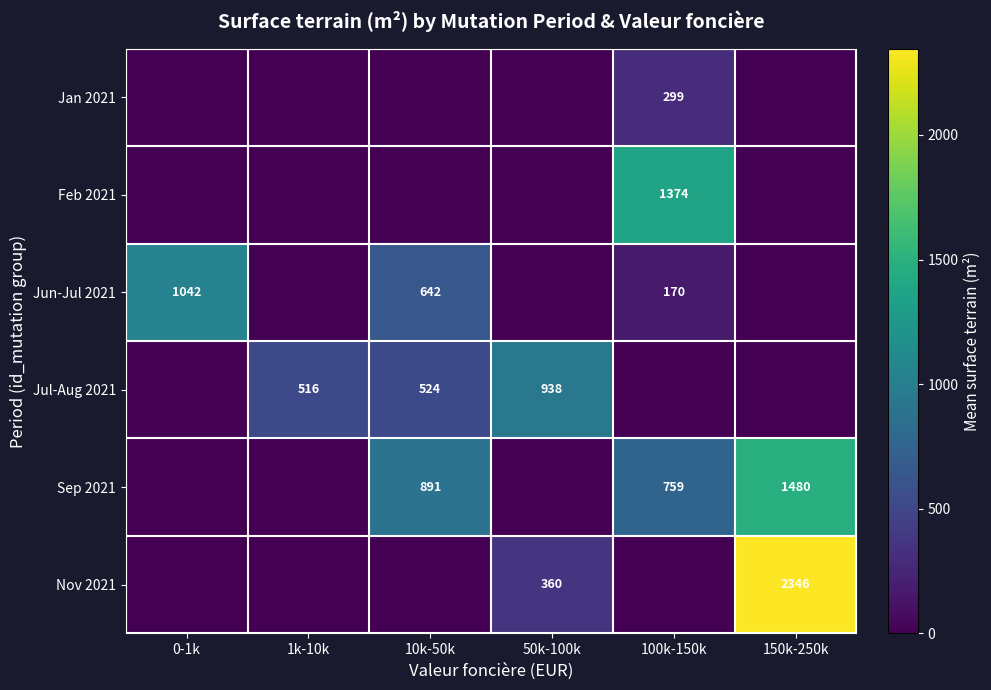

True or false: Jun-Jul 2021 has a value of 642 at 10k-50k.

True